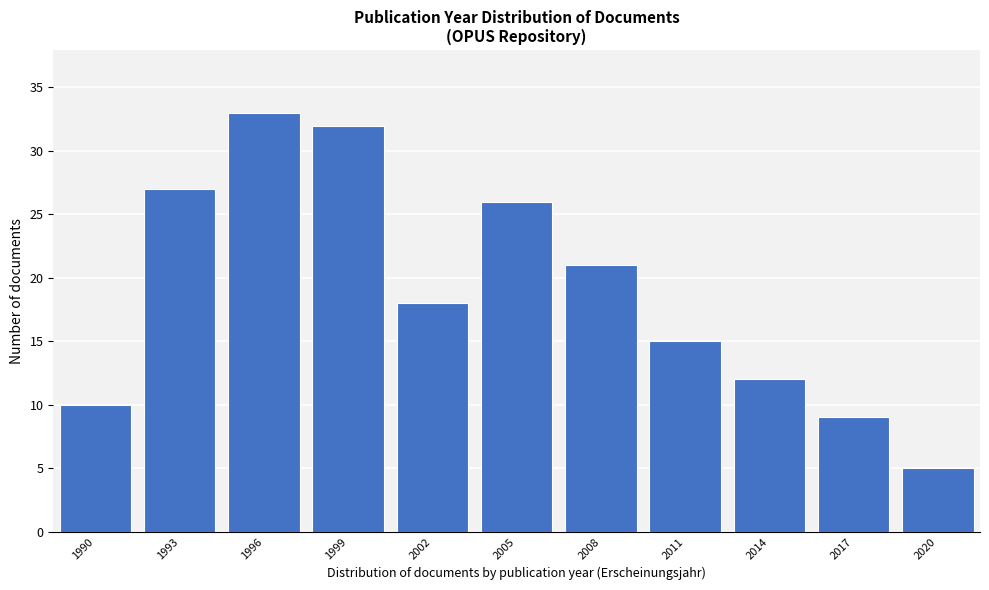

Reading left to right, what are all the values shown in this chart?

1990=10	1993=27	1996=33	1999=32	2002=18	2005=26	2008=21	2011=15	2014=12	2017=9	2020=5